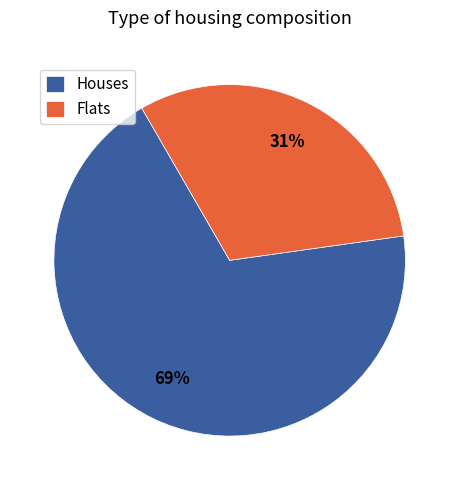

Is there a majority slice in this chart?

Yes